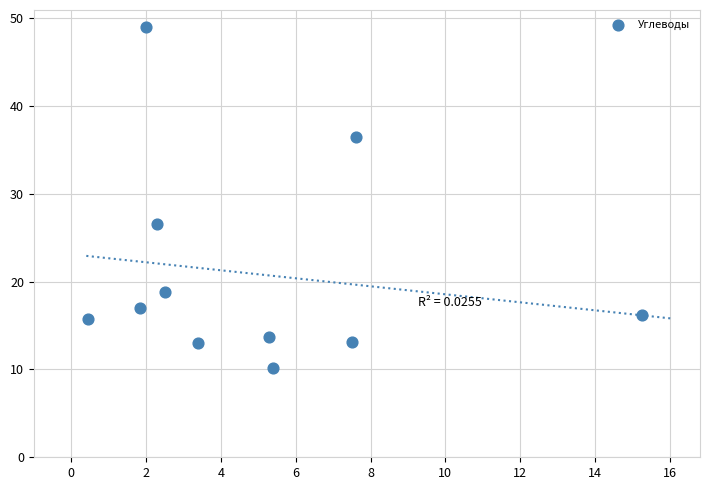

What is the range of X values (max minus min)?

14.8